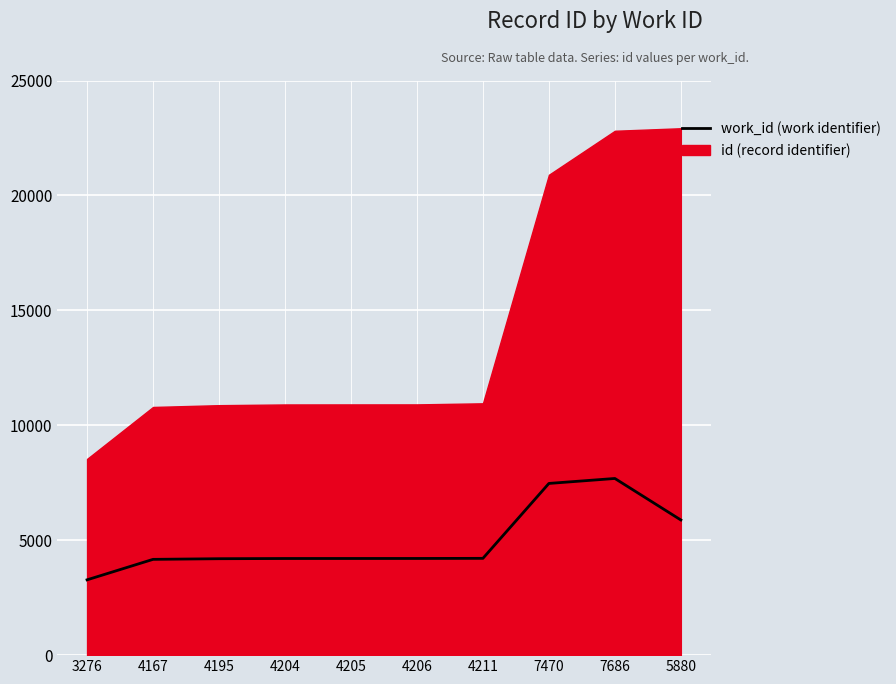

Reading right to left, transcribe all the data shown in this chart.

5880	7686	7470	4211	4206	4205	4204	4195	4167	3276